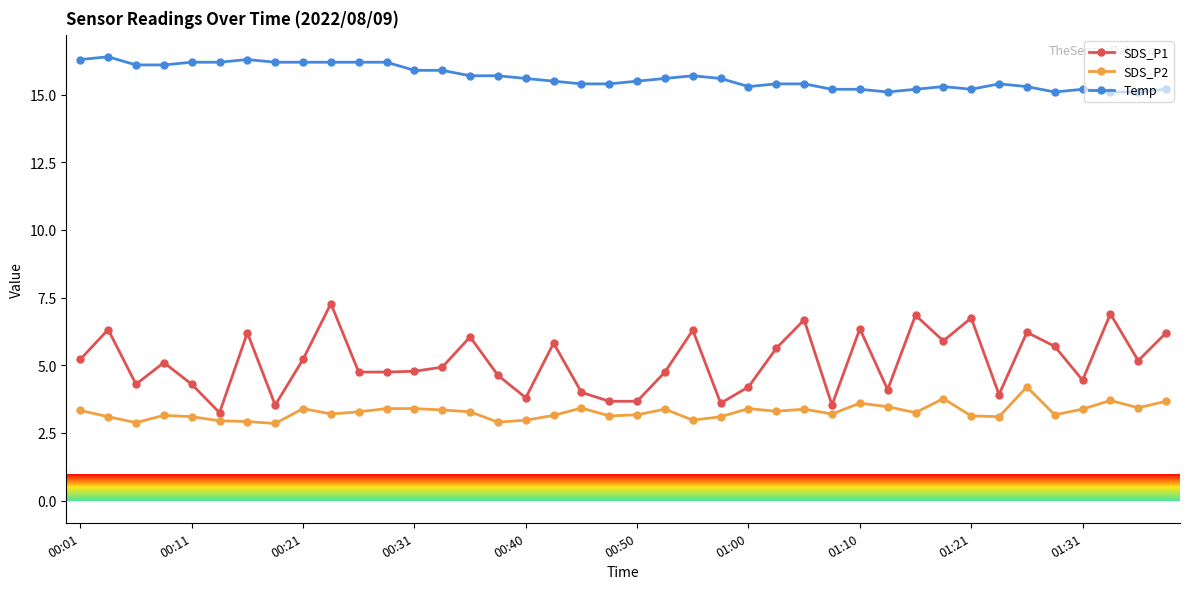

What is the value of the SDS_P1 point at the 2nd from the left?

6.3